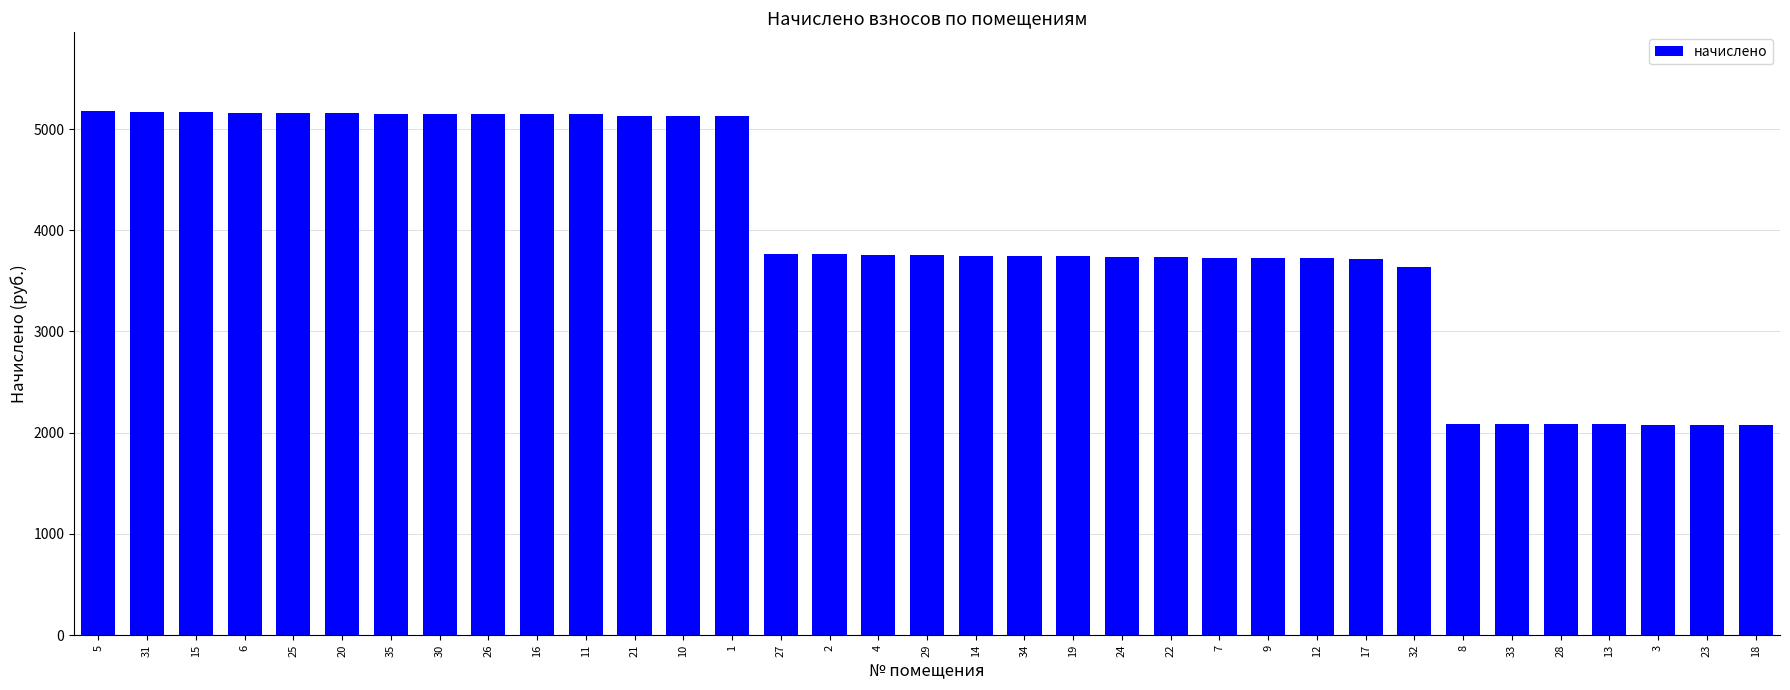

What is the smallest value displayed?

2075.2